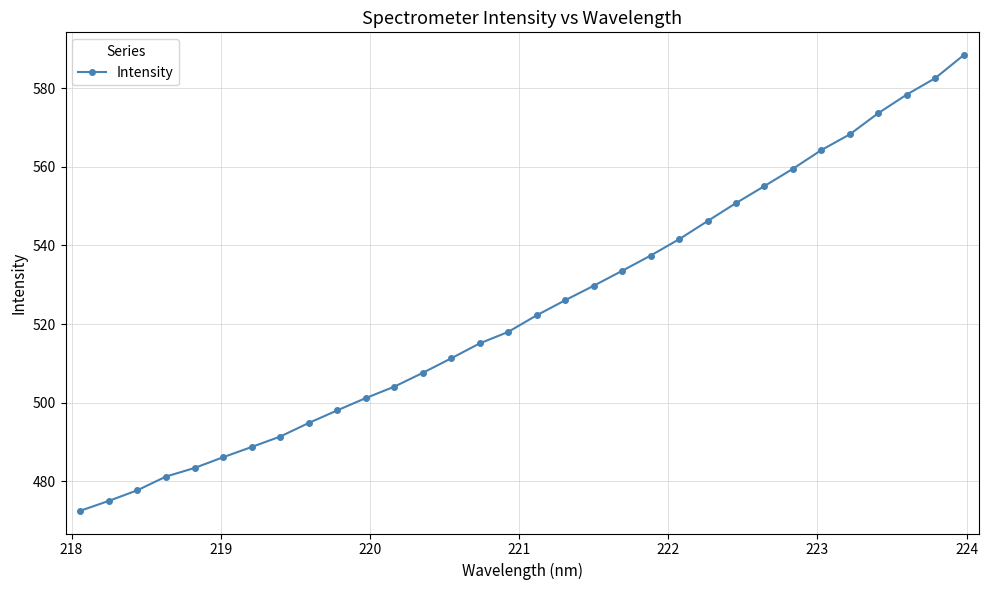

True or false: the data has more than 2 interior local peaks.

False